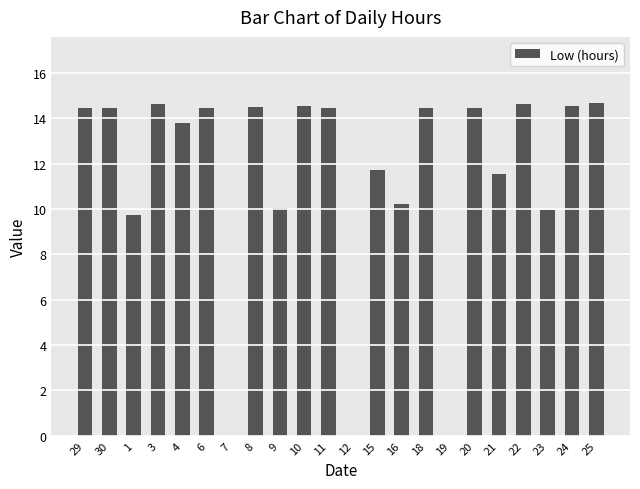

What is the ratio of the value at 11 to the value at 24?

1.0